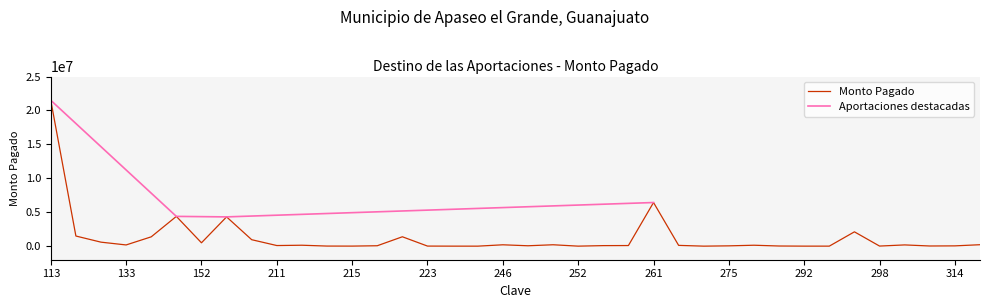

Which has a higher value, 249 or 242?

249